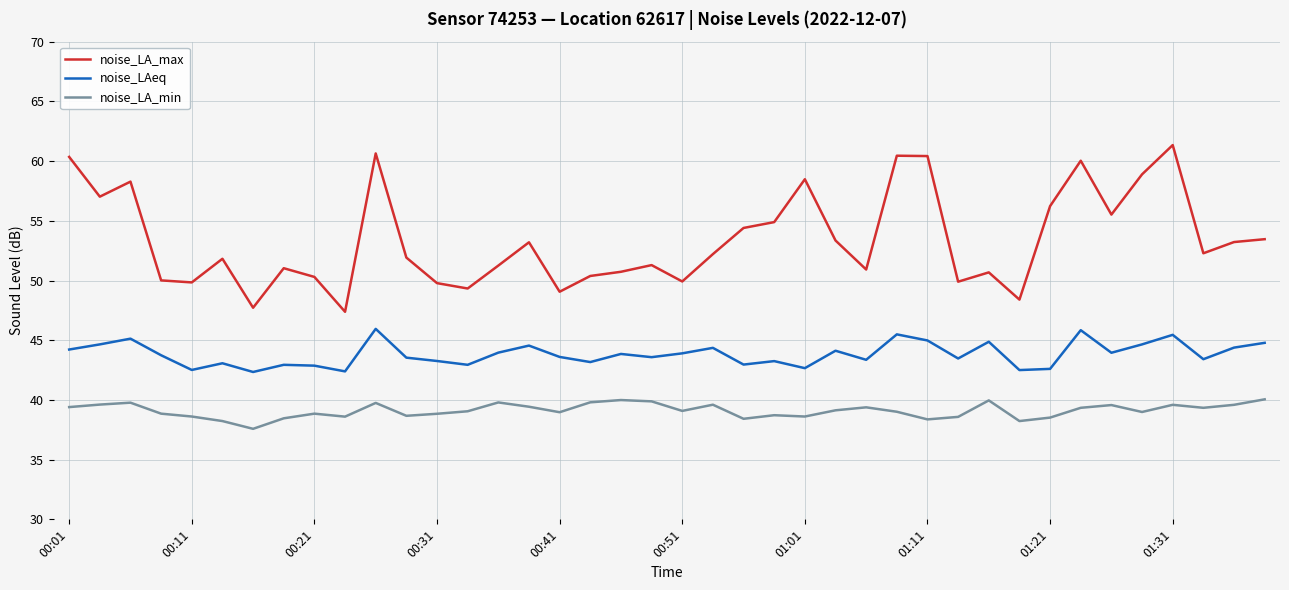

Which series has the widest spread of values?

noise_LA_max